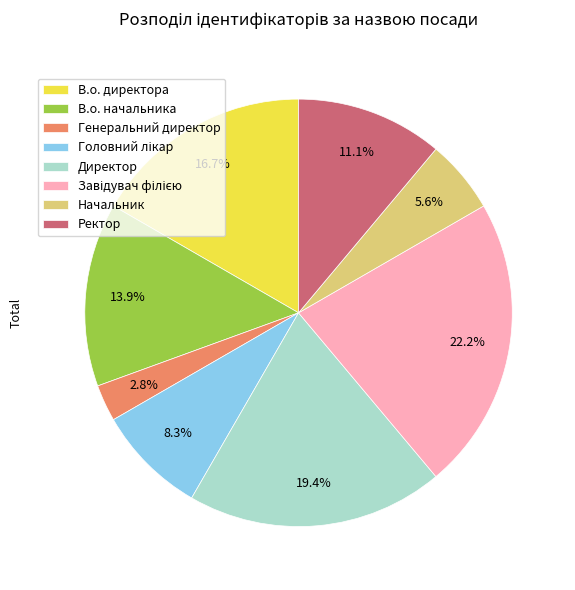

What is the ratio of the value at В.о. начальника to the value at Начальник?

2.5